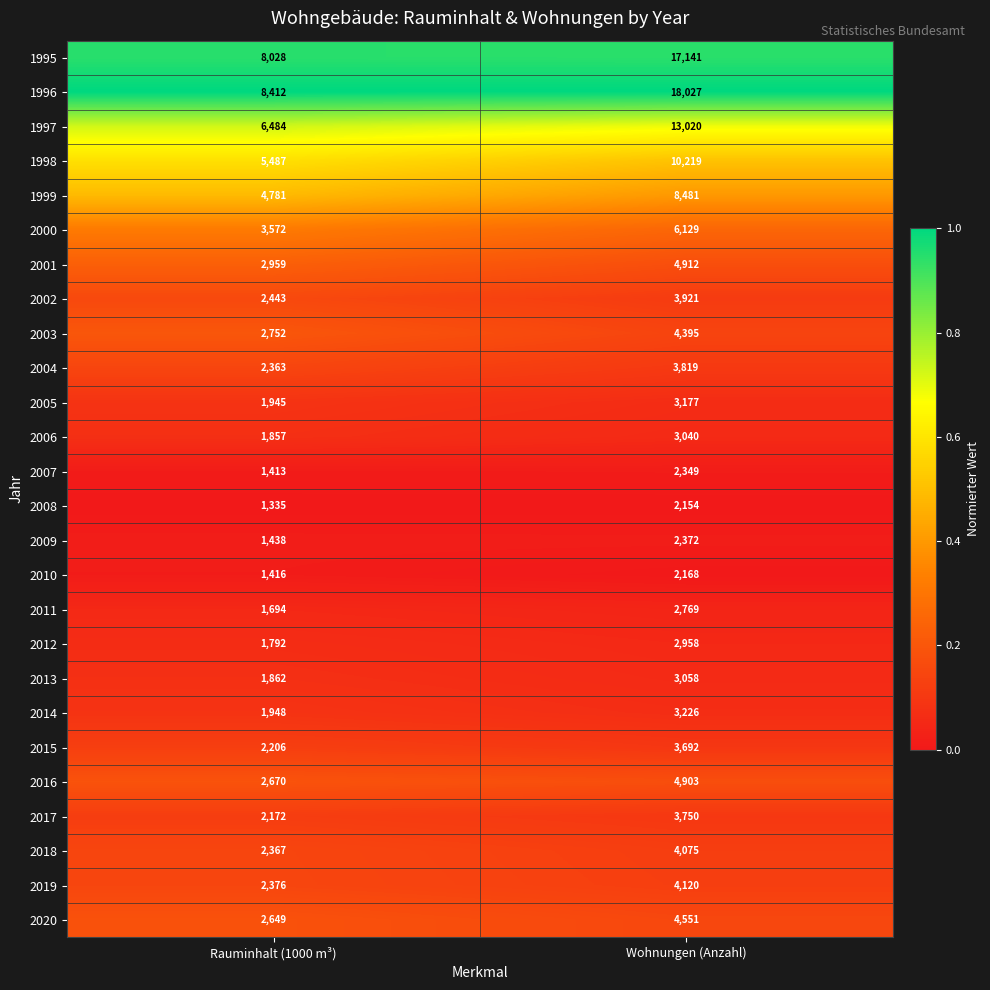

Rank the series by their maximum value, from lowest to highest.

2008, 2010, 2007, 2009, 2011, 2012, 2006, 2013, 2005, 2014, 2015, 2017, 2004, 2002, 2018, 2019, 2003, 2020, 2016, 2001, 2000, 1999, 1998, 1997, 1995, 1996